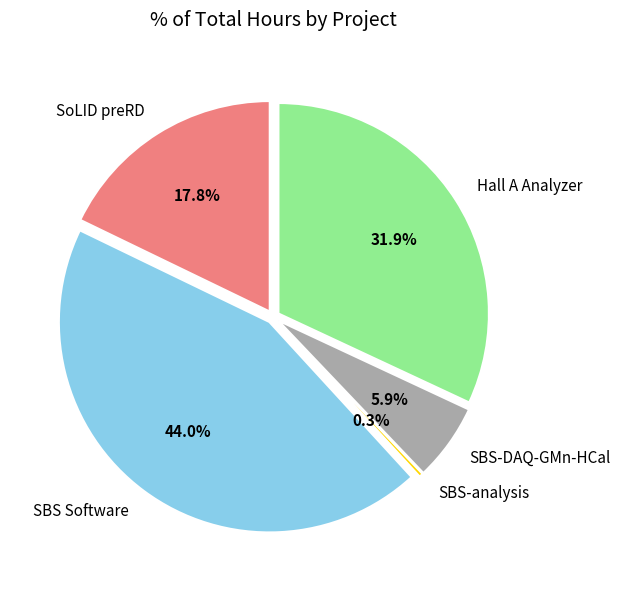

Between SBS-DAQ-GMn-HCal and SBS Software, which is larger?

SBS Software